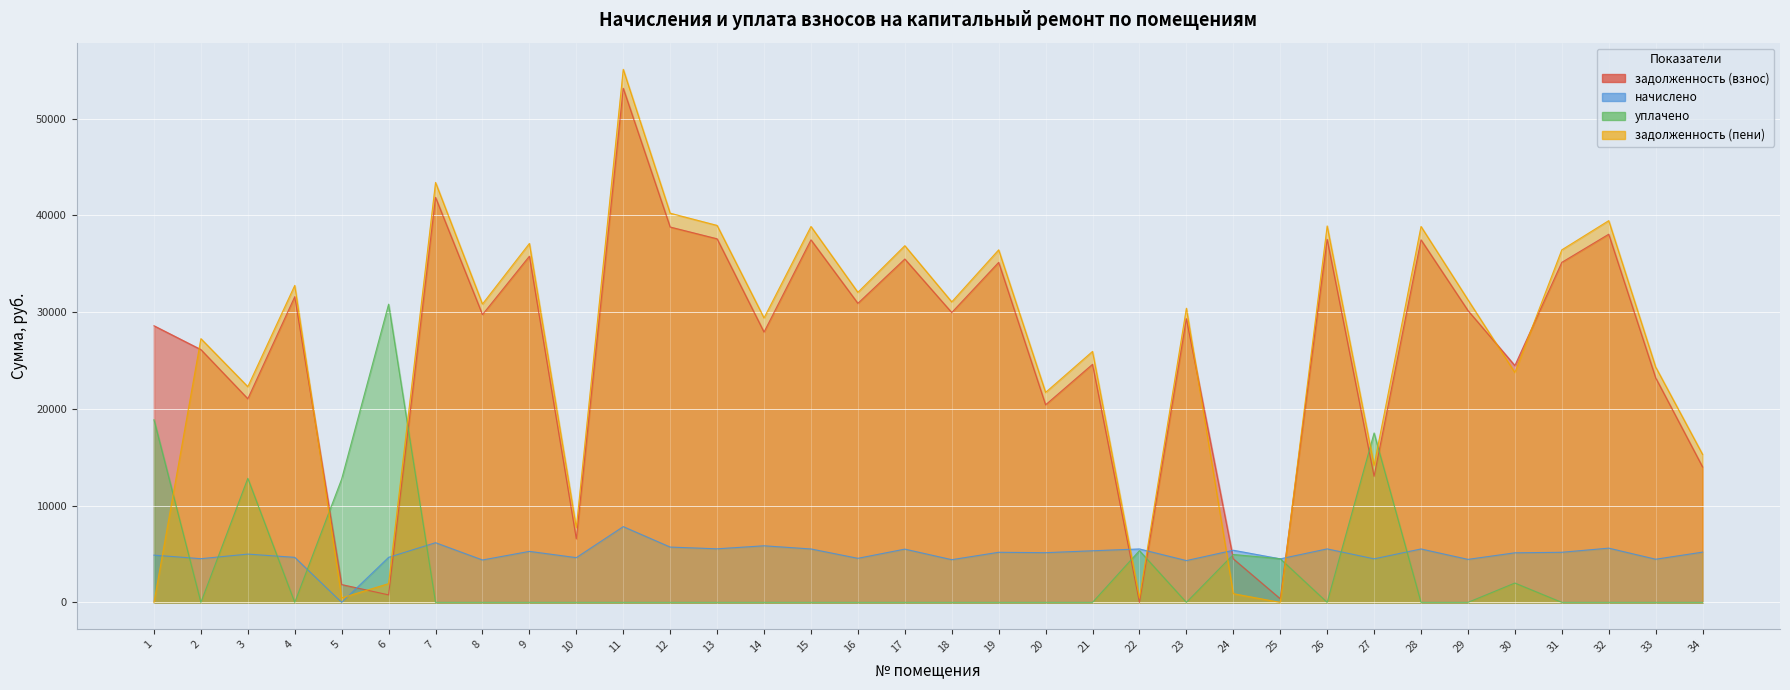

How many lines are shown in the chart?

3